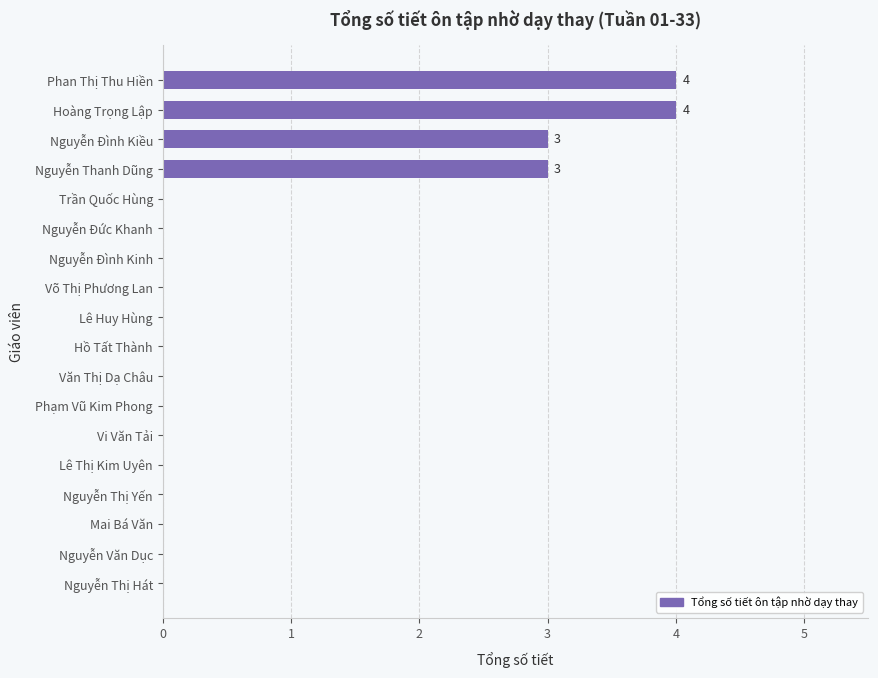

What is the change in value from Nguyễn Thị Yến to Nguyễn Đình Kiều?

+3